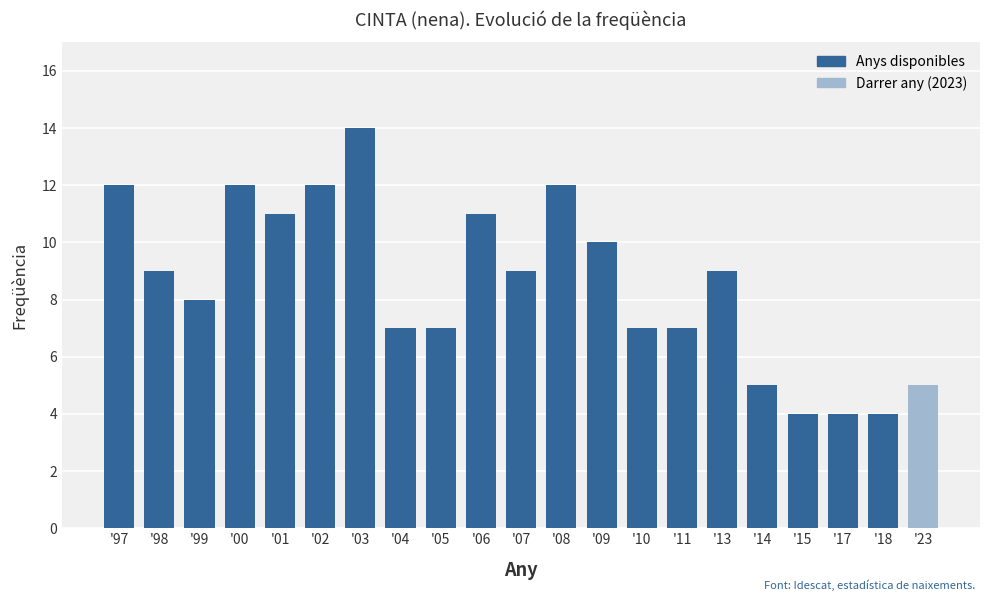

What is the difference between the maximum and minimum values?

10